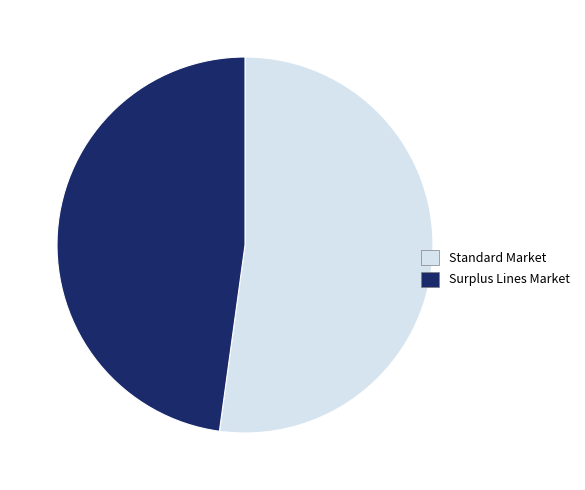

Approximately how many times larger is the value at Standard Market compared to Surplus Lines Market?

1.1